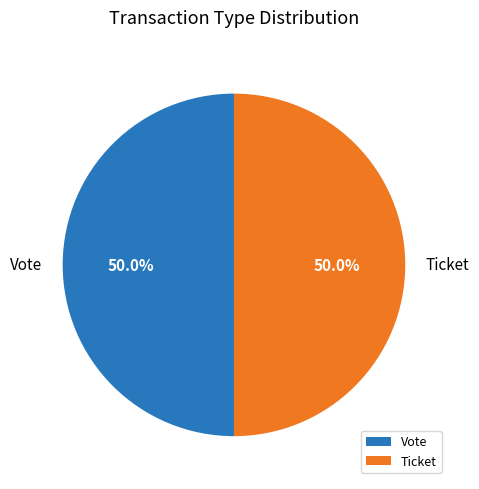

Approximately how many times larger is the value at Ticket compared to Vote?

1.0